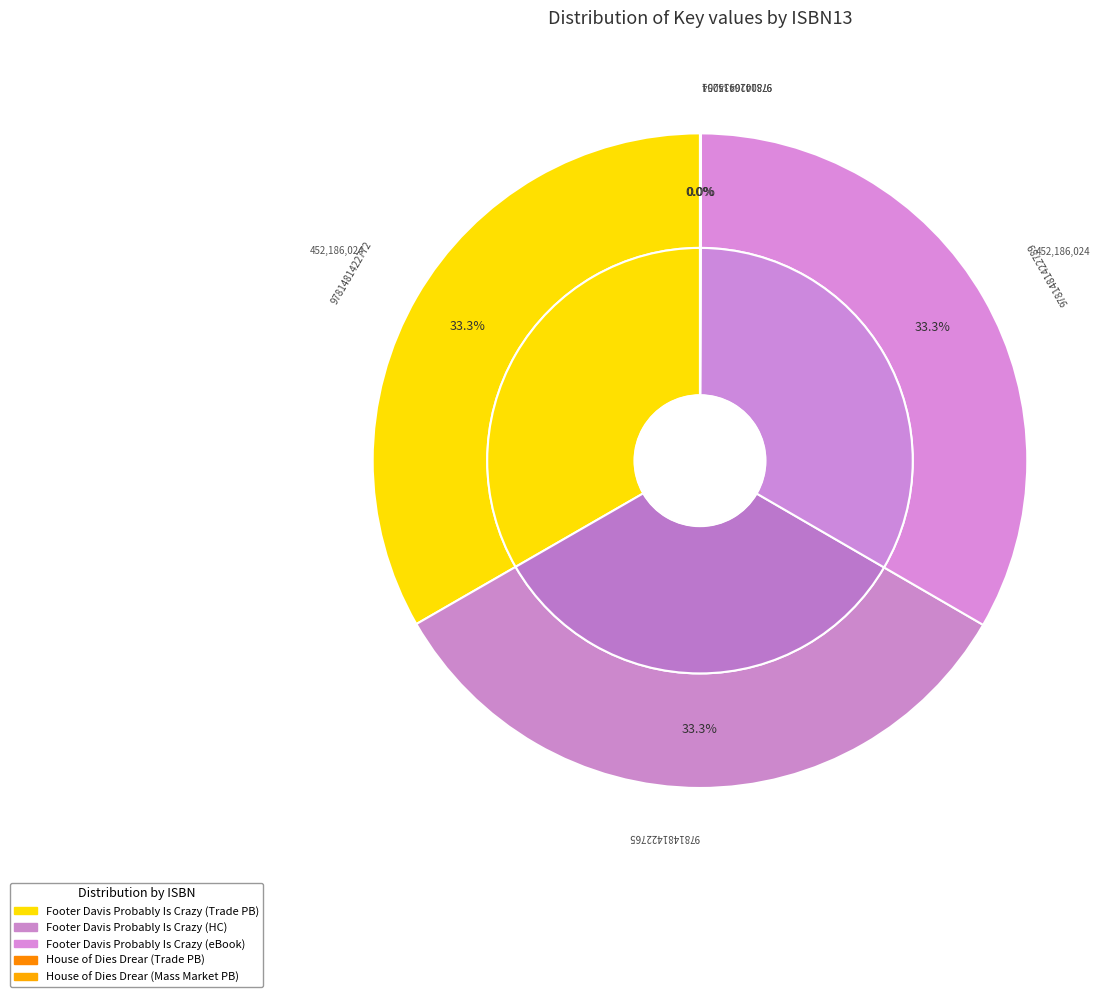

Is it true that 9781481422772 is 33% of the pie?

True